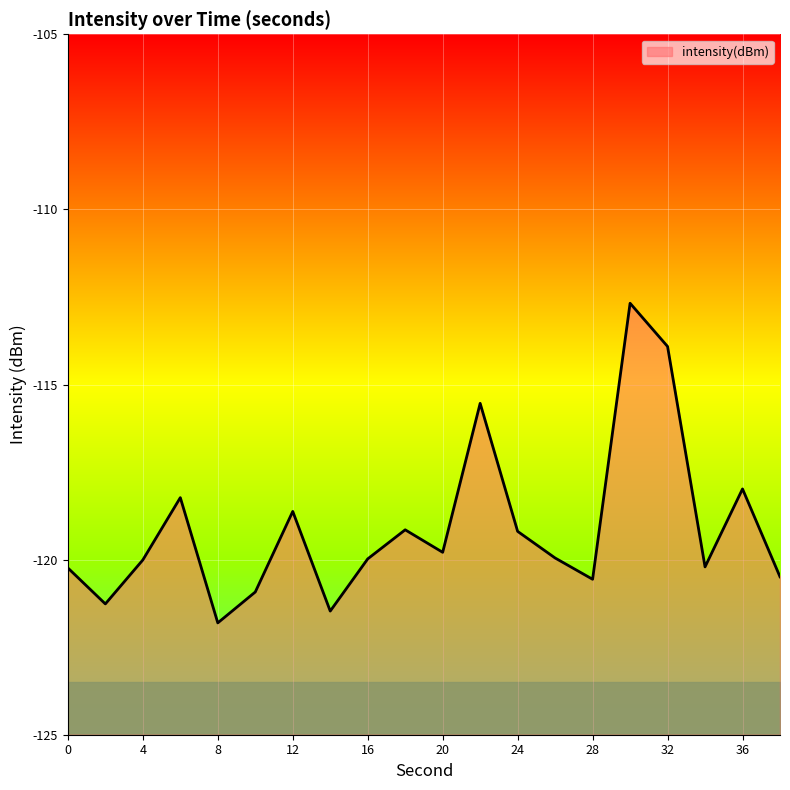

True or false: the data has more than 1 interior local peaks.

True